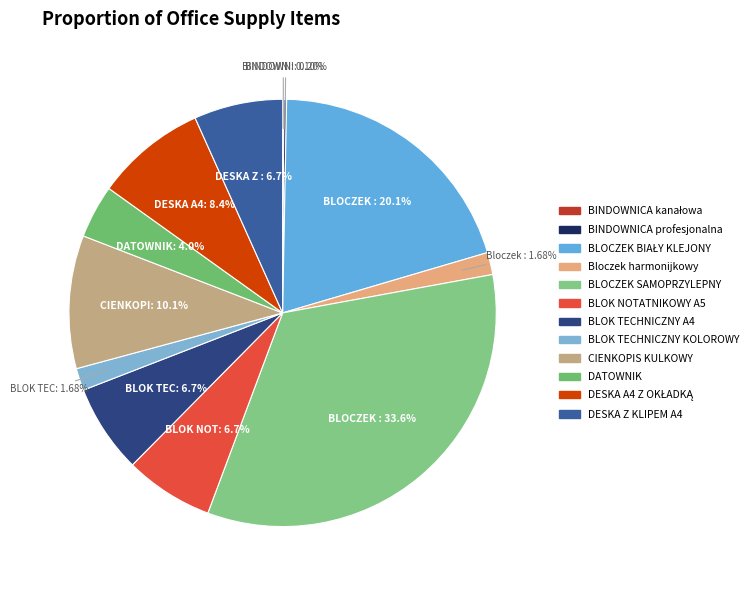

To the nearest percent, what is the difference between the BLOCZEK SAMOPRZYLEPNY and BLOK TECHNICZNY KOLOROWY slice percentages?

32%